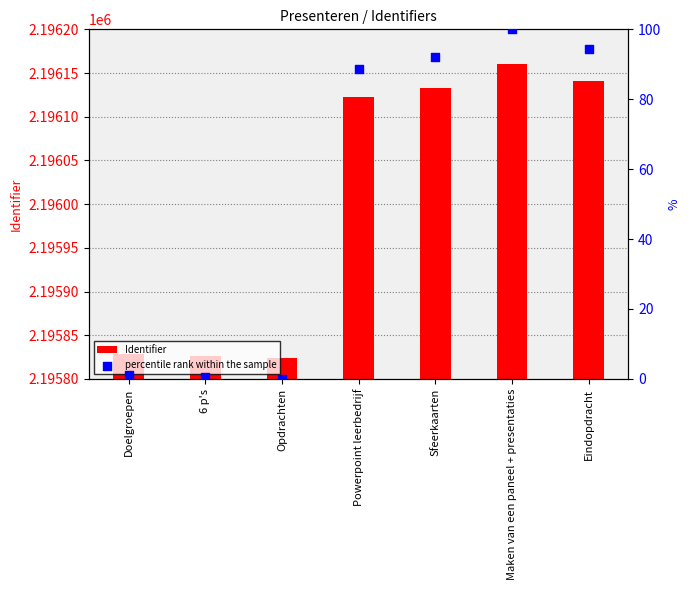

What is the total value across all series at 6 p's?

2195826.6